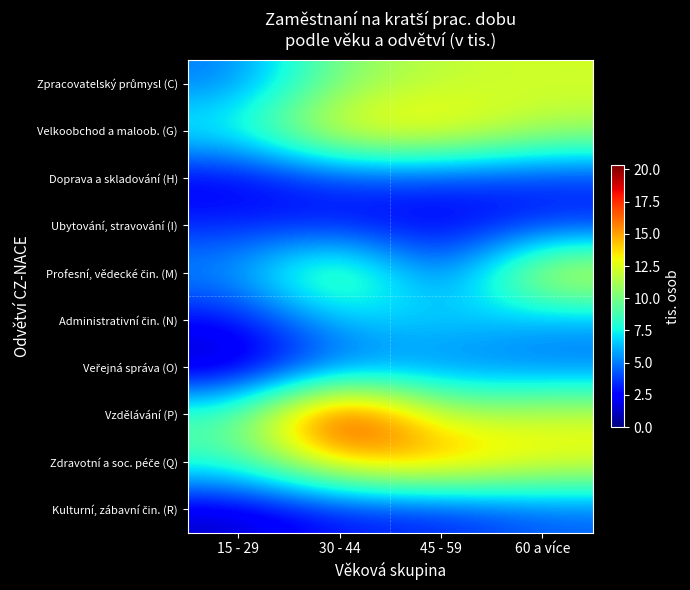

What is the total value across all series at 45 - 59?

77.0